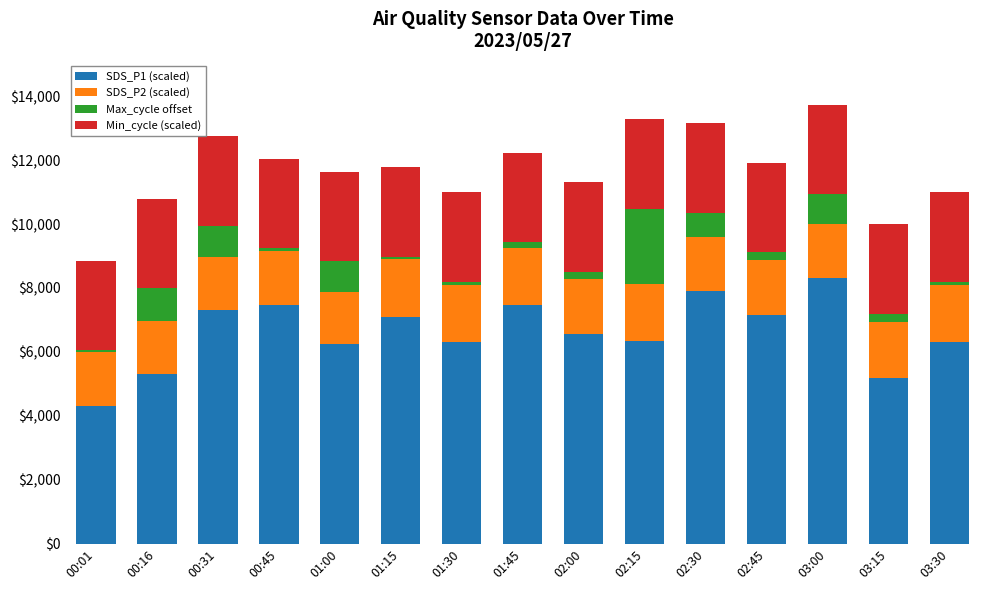

Is it true that SDS_P1 (scaled) equals 2712 at 00:45?

False